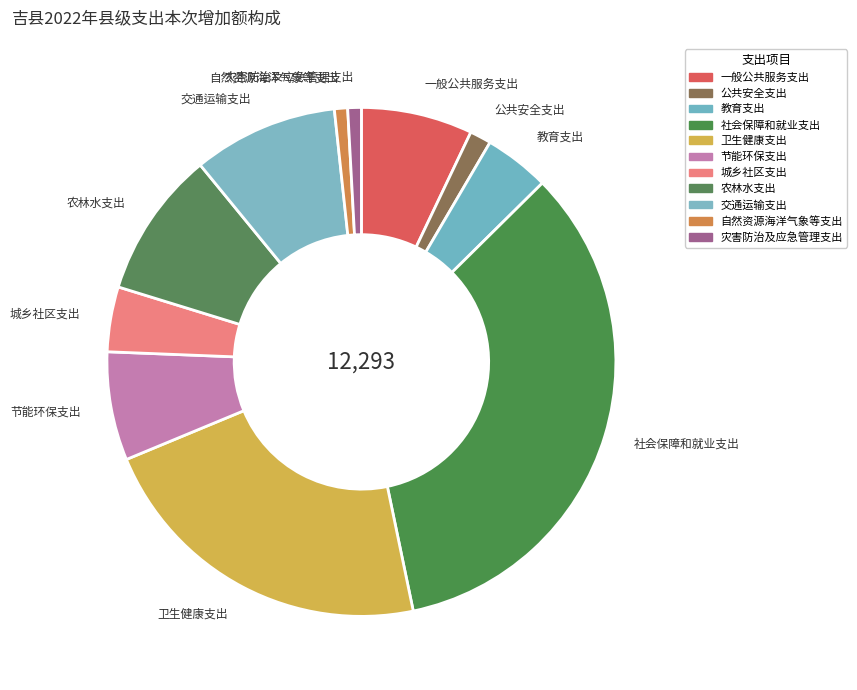

Is there any slice that represents more than half of the pie?

No